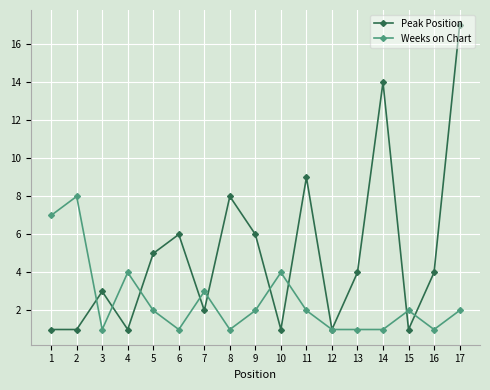

Is it true that Weeks on Chart equals 3 at 7?

True